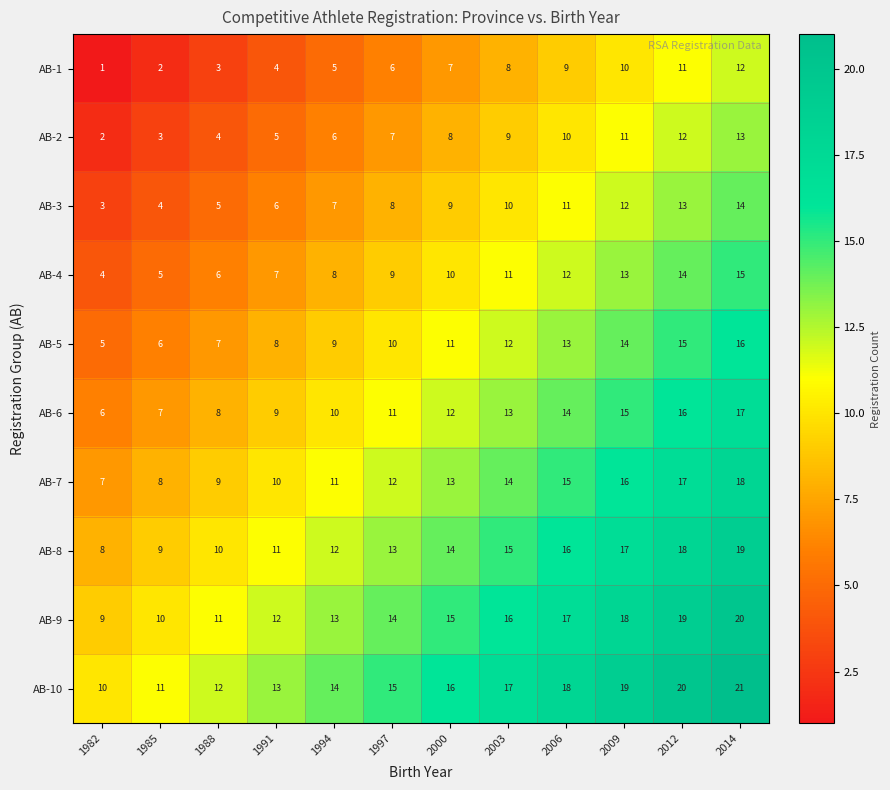

What is the sum of all AB-7 values?

150